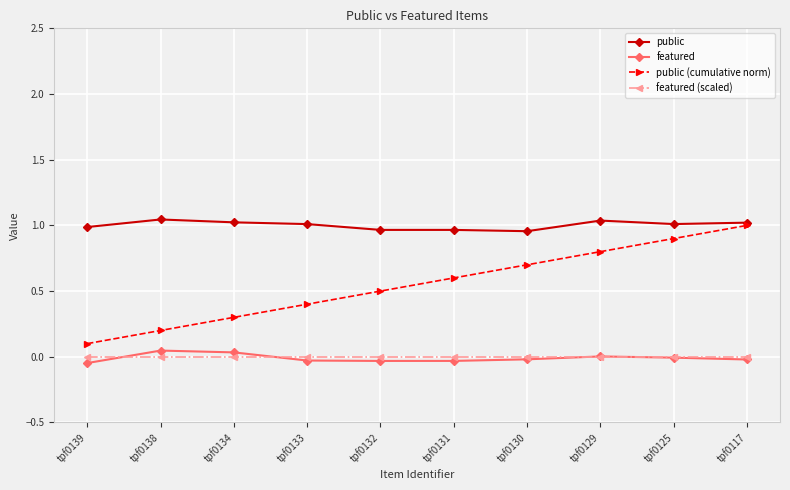

True or false: public and featured intersect in this chart.

False